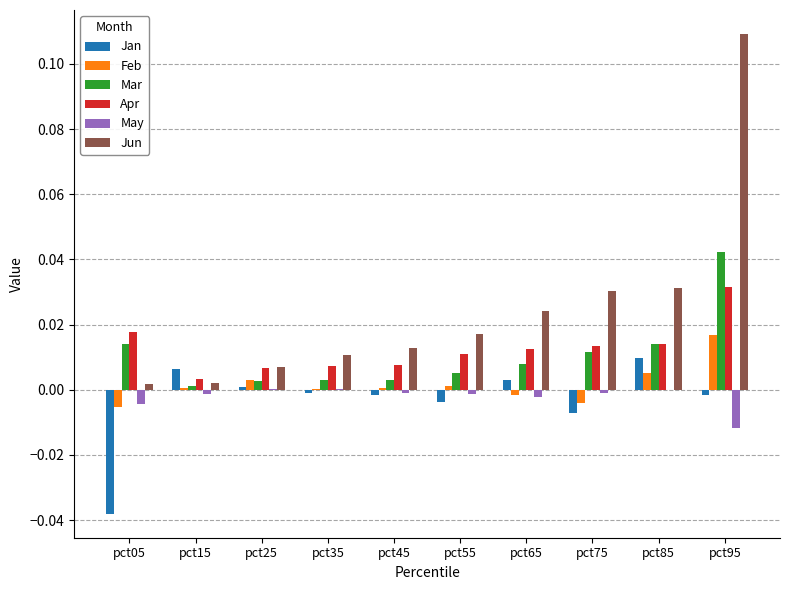

Is the value of Apr at pct85 greater than the value of Jan at pct65?

Yes